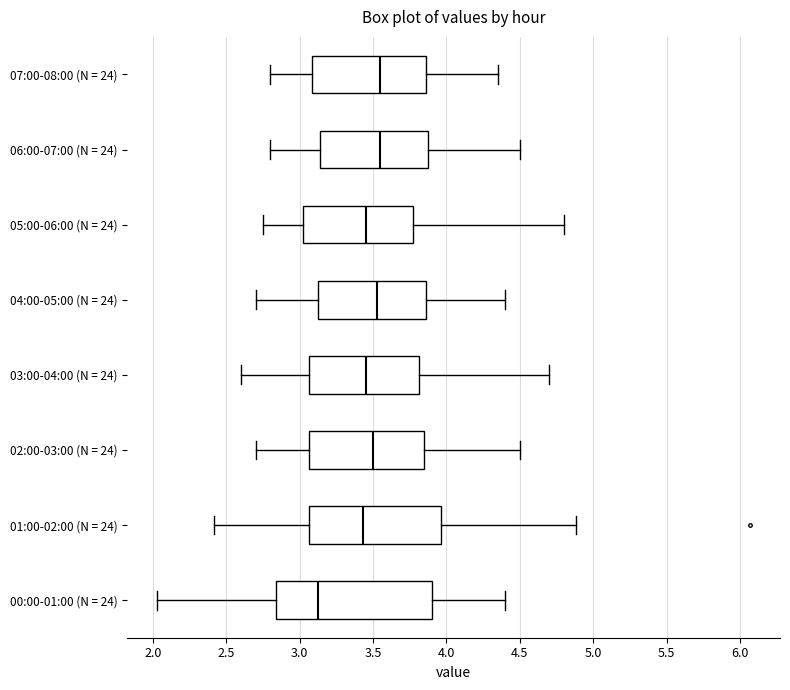

Reading bottom to top, read every box against the x-axis: the position of its median line, the range the box covers, and the ends of its whiskers. The values are not printed on the chart, so give them approximately, as read against the axis.

00:00-01:00 (N = 24): median 3.15, box 2.85 to 3.90, whiskers 2.05 to 4.40
01:00-02:00 (N = 24): median 3.45, box 3.05 to 3.95, whiskers 2.40 to 4.90
02:00-03:00 (N = 24): median 3.50, box 3.05 to 3.85, whiskers 2.70 to 4.50
03:00-04:00 (N = 24): median 3.45, box 3.05 to 3.80, whiskers 2.60 to 4.70
04:00-05:00 (N = 24): median 3.55, box 3.15 to 3.85, whiskers 2.70 to 4.40
05:00-06:00 (N = 24): median 3.45, box 3.05 to 3.80, whiskers 2.75 to 4.80
06:00-07:00 (N = 24): median 3.55, box 3.15 to 3.90, whiskers 2.80 to 4.50
07:00-08:00 (N = 24): median 3.55, box 3.10 to 3.85, whiskers 2.80 to 4.35